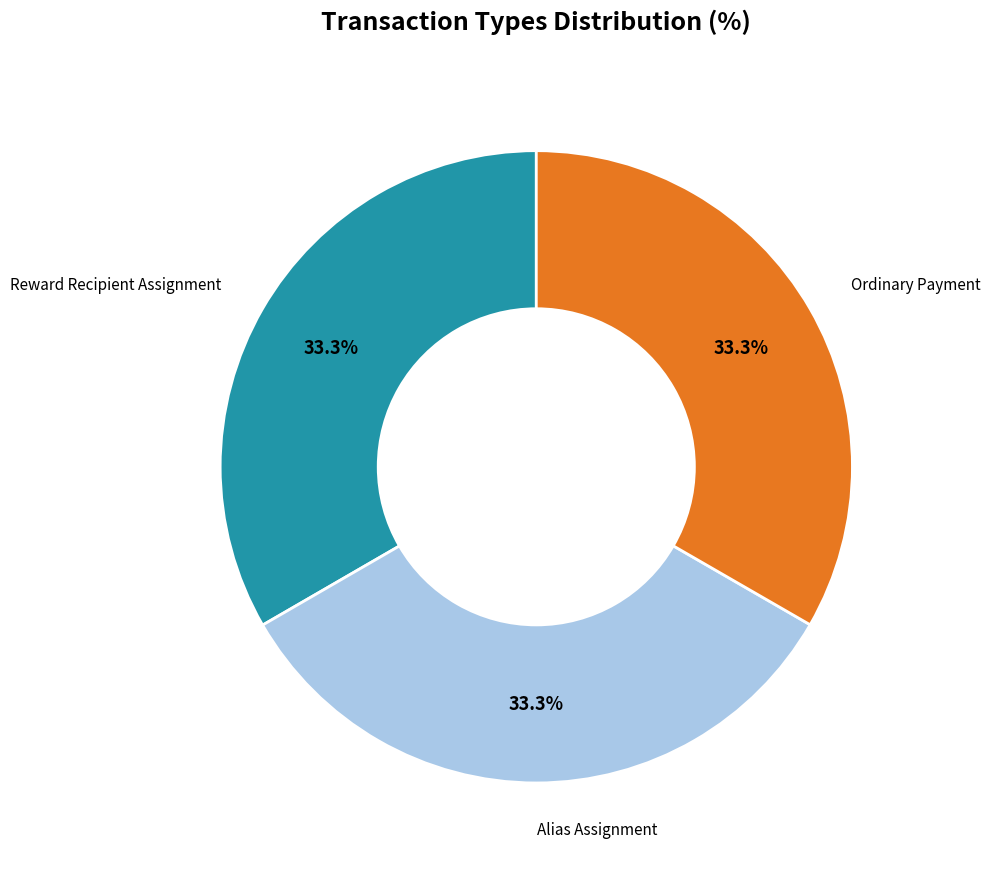

True or false: Alias Assignment accounts for 33% of the total.

True